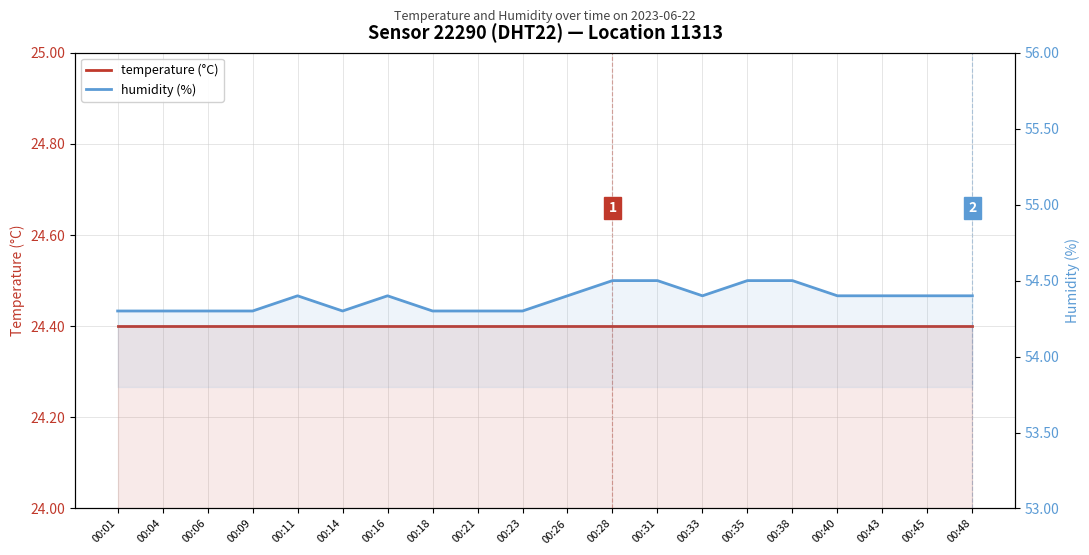

What is the total value across all series at 00:26?

78.8